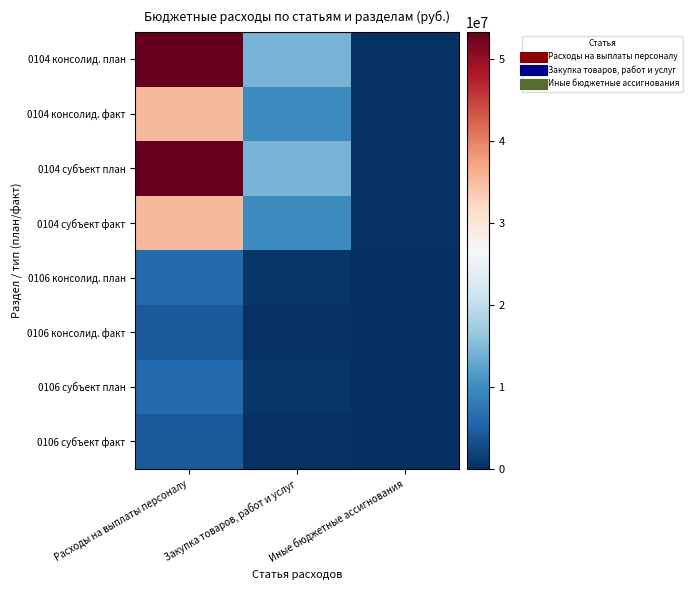

Reading left to right, transcribe all the data shown in this chart.

0104 консолид. план: Расходы на выплаты персоналу=53264314.5	Закупка товаров, работ и услуг=14234145.3	Иные бюджетные ассигнования=390715.0
0104 консолид. факт: Расходы на выплаты персоналу=35167498.8	Закупка товаров, работ и услуг=9615884.3	Иные бюджетные ассигнования=271237.8
0104 субъект план: Расходы на выплаты персоналу=53264314.5	Закупка товаров, работ и услуг=14234145.3	Иные бюджетные ассигнования=390715.0
0104 субъект факт: Расходы на выплаты персоналу=35167498.8	Закупка товаров, работ и услуг=9615884.3	Иные бюджетные ассигнования=271237.8
0106 консолид. план: Расходы на выплаты персоналу=5886200.0	Закупка товаров, работ и услуг=720400.0	Иные бюджетные ассигнования=0.0
0106 консолид. факт: Расходы на выплаты персоналу=4348308.3	Закупка товаров, работ и услуг=392651.6	Иные бюджетные ассигнования=0.0
0106 субъект план: Расходы на выплаты персоналу=5886200.0	Закупка товаров, работ и услуг=720400.0	Иные бюджетные ассигнования=0.0
0106 субъект факт: Расходы на выплаты персоналу=4348308.3	Закупка товаров, работ и услуг=392651.6	Иные бюджетные ассигнования=0.0